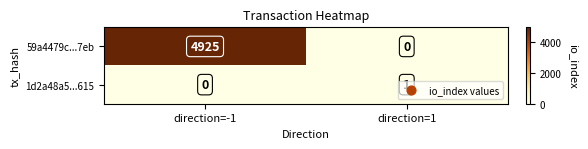

What is the difference between the 59a4479c...7eb values at direction=1 and direction=-1?

4925